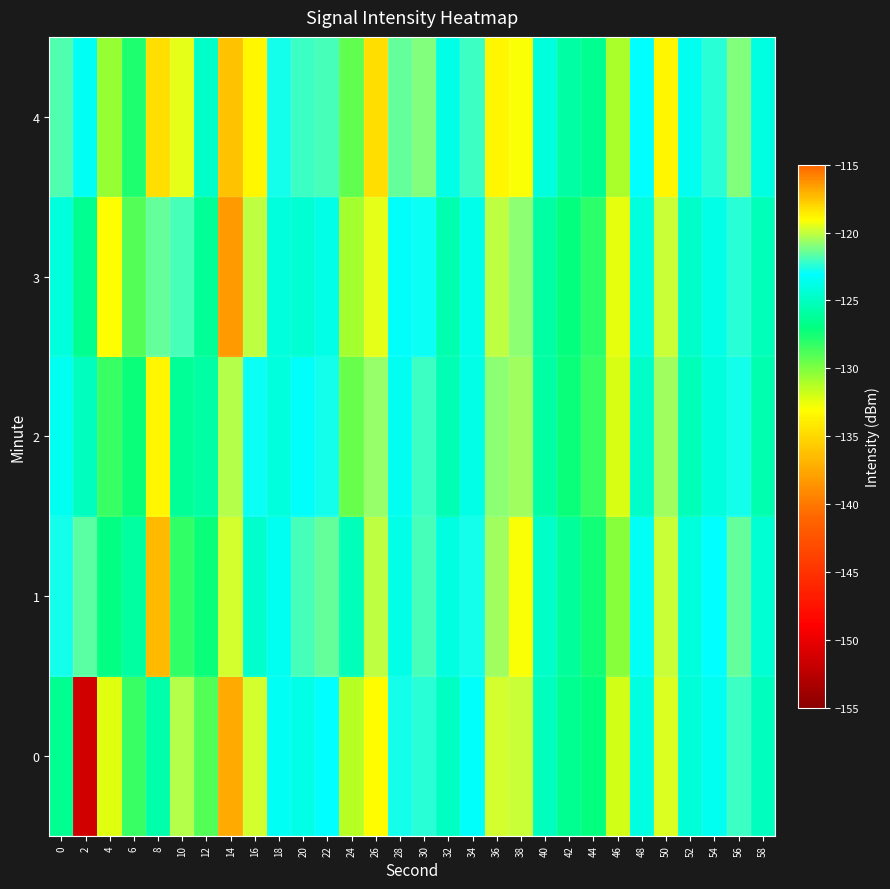

At which category is the sum across all series the highest?

26